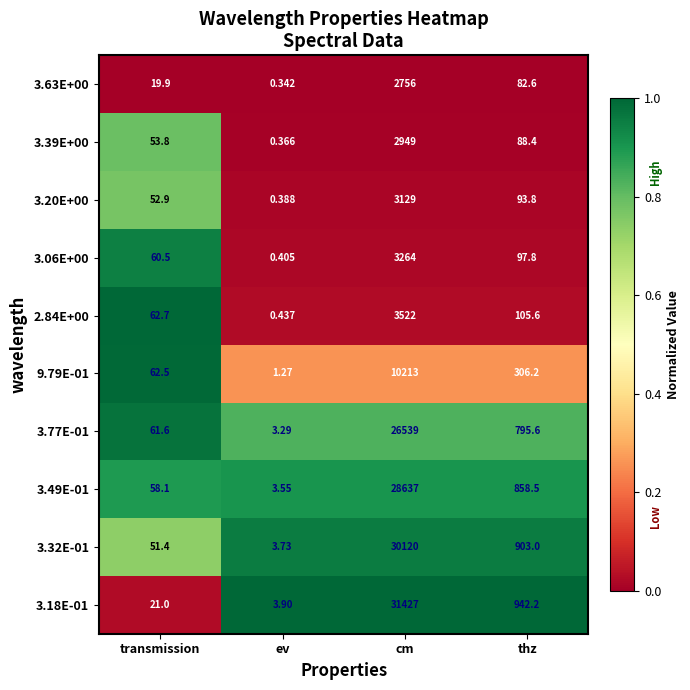

List the series in order of their peak value, lowest first.

3.63E+00, 3.39E+00, 3.20E+00, 3.06E+00, 2.84E+00, 9.79E-01, 3.77E-01, 3.49E-01, 3.32E-01, 3.18E-01